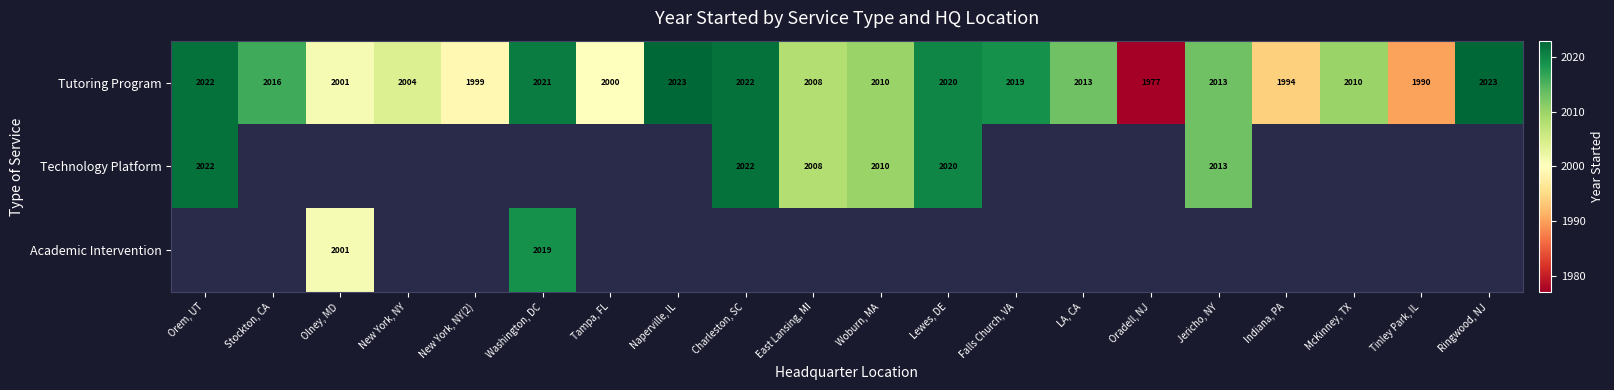

Is it true that Technology Platform equals 2812 at Orem, UT?

False